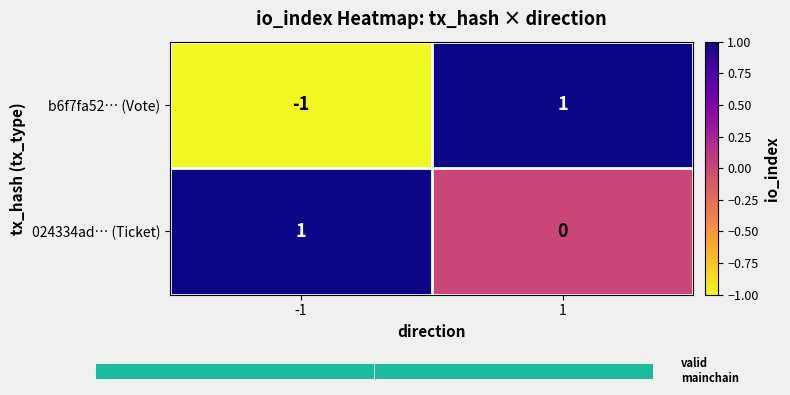

How many 024334ad… (Ticket) values are between 0 and 1?

2